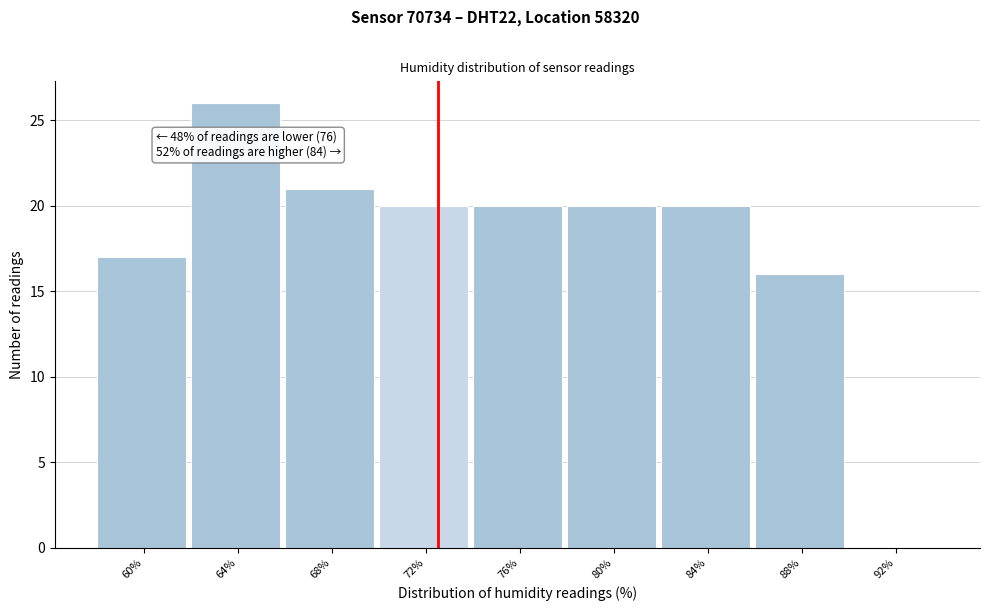

Reading left to right, list all the values displayed in this chart.

60%=17	64%=26	68%=21	72%=20	76%=20	80%=20	84%=20	88%=16	92%=0